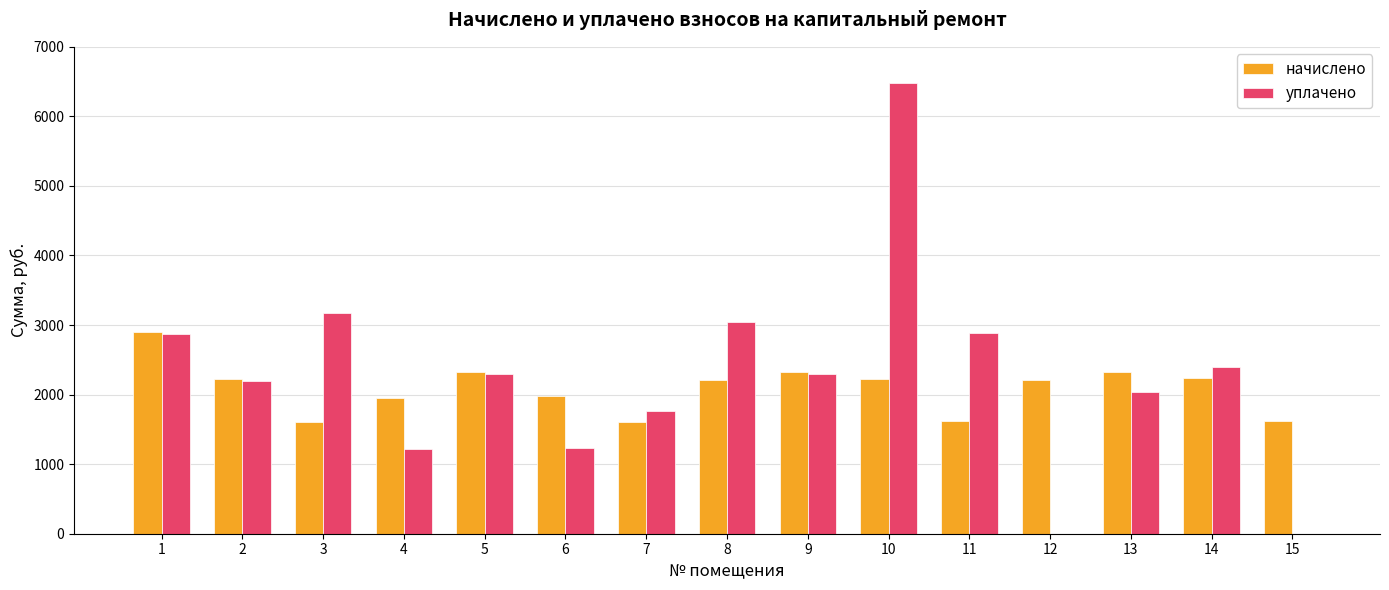

What is the greatest value displayed?

6476.2